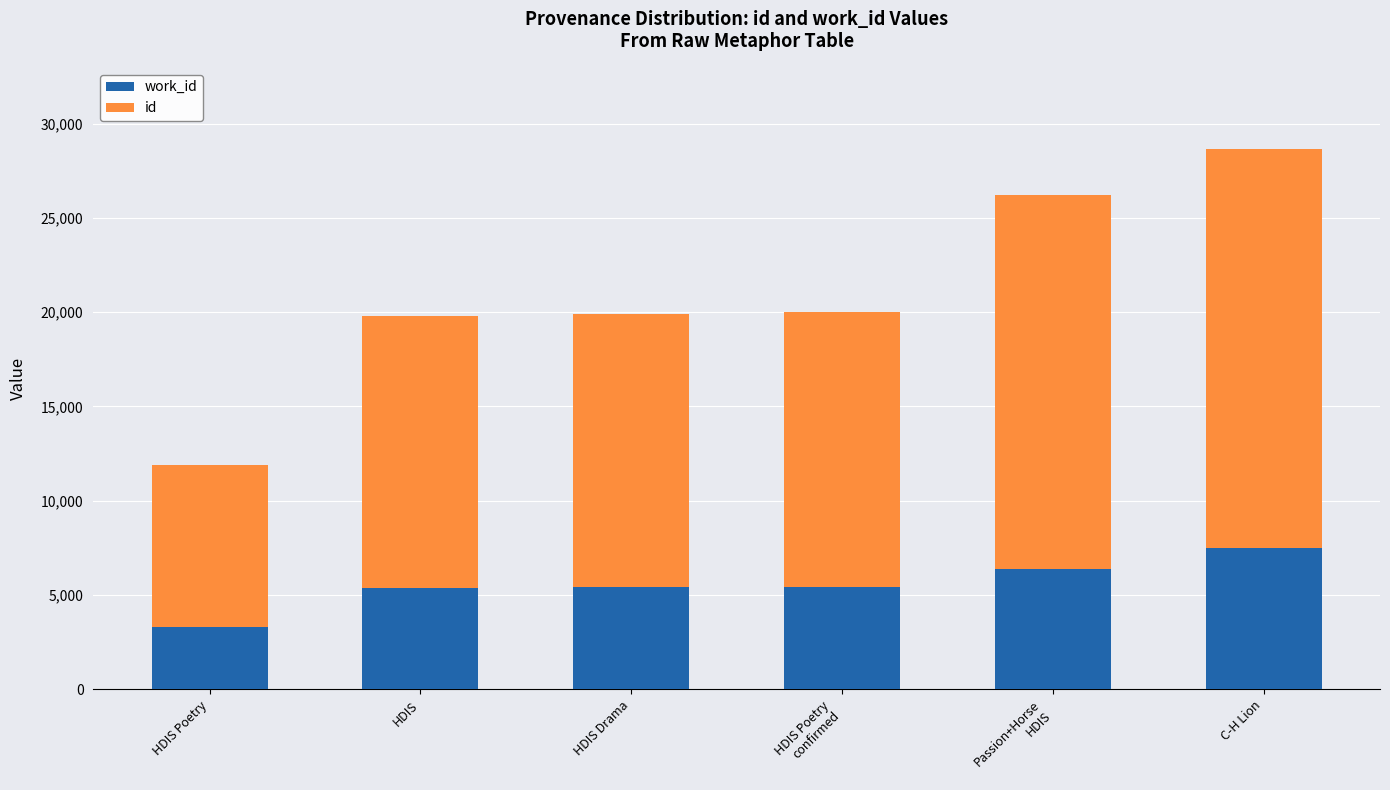

What is the total value across all series at HDIS?

19820